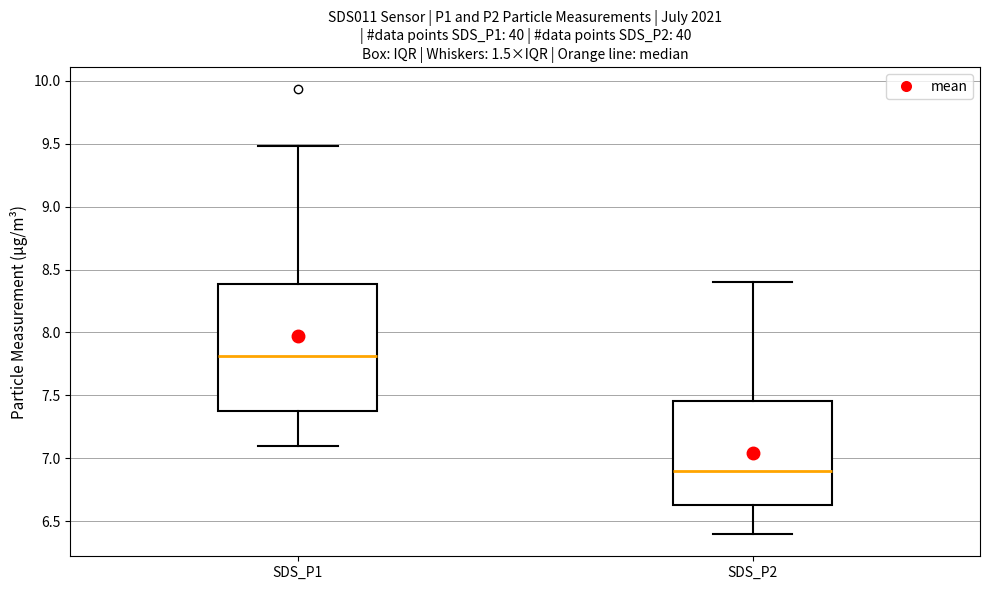

Which box has the lowest median line?

SDS_P2